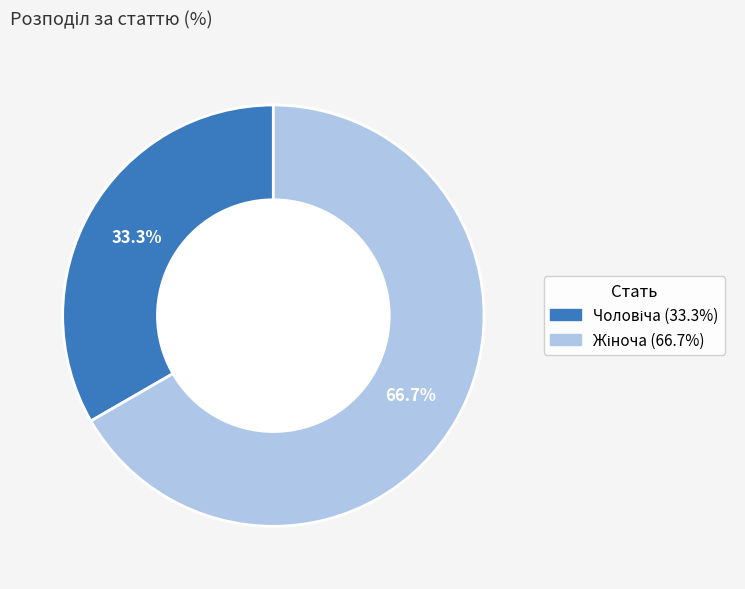

Is there a majority slice in this chart?

Yes